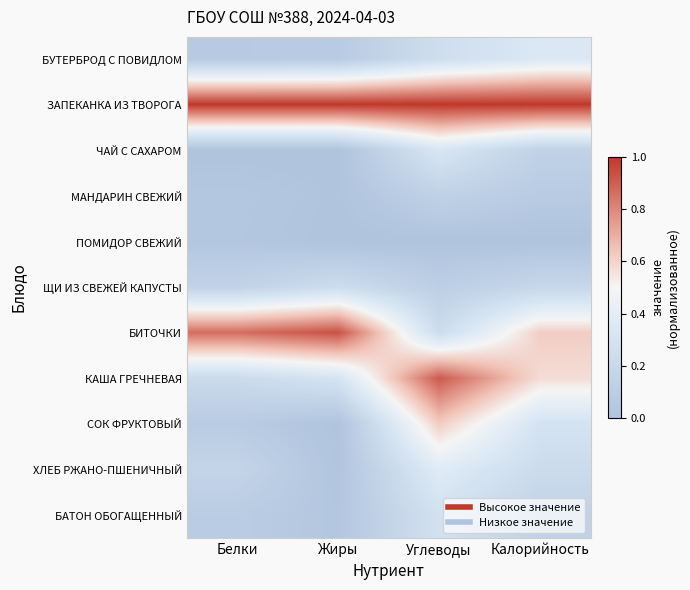

Which series has the largest total across all categories?

ЗАПЕКАНКА ИЗ ТВОРОГА